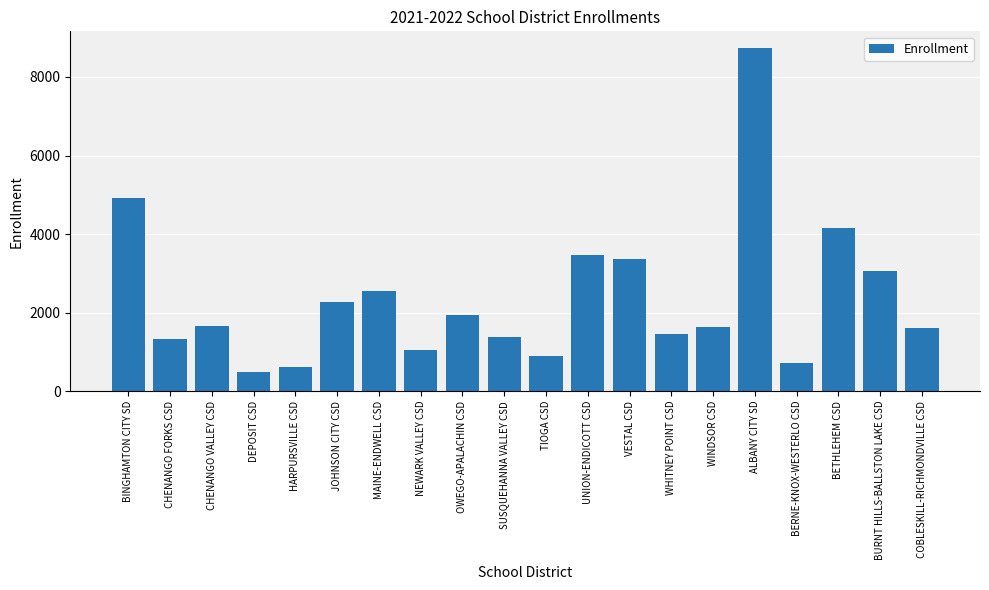

Which category has the lowest value across all series?

DEPOSIT CSD